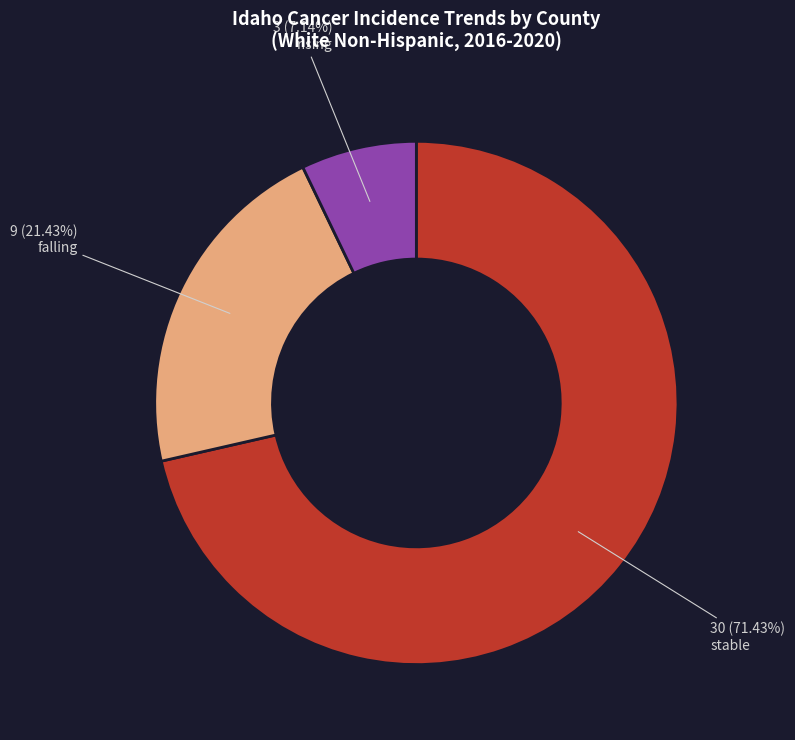

How many segments does this pie chart have?

3